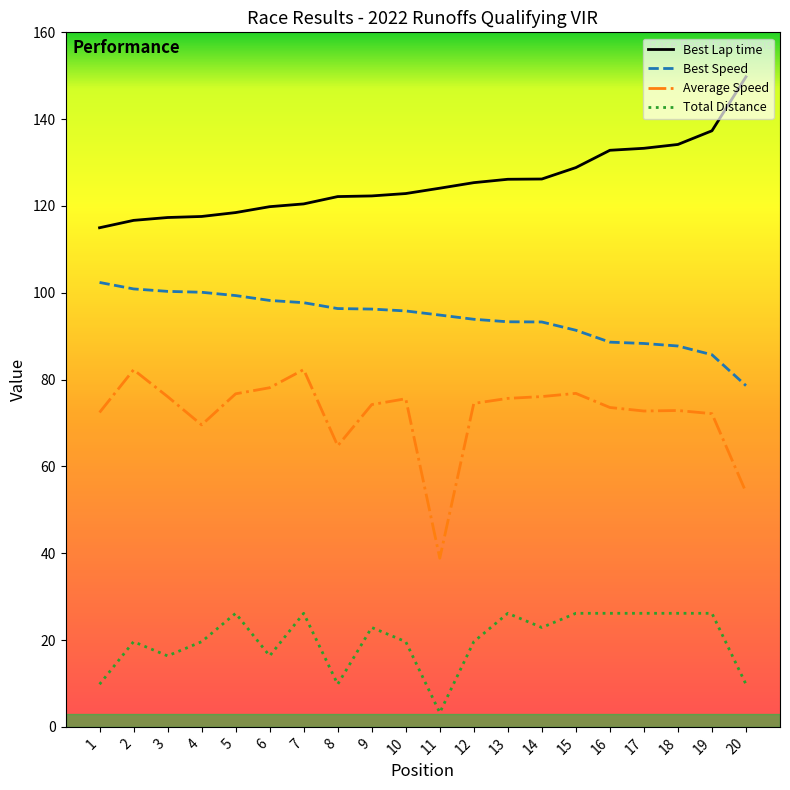

True or false: Total Distance and Best Lap time intersect in this chart.

False